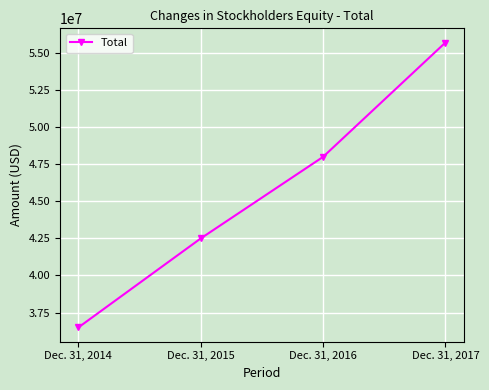

Which category has the lowest value across all series?

Dec. 31, 2014